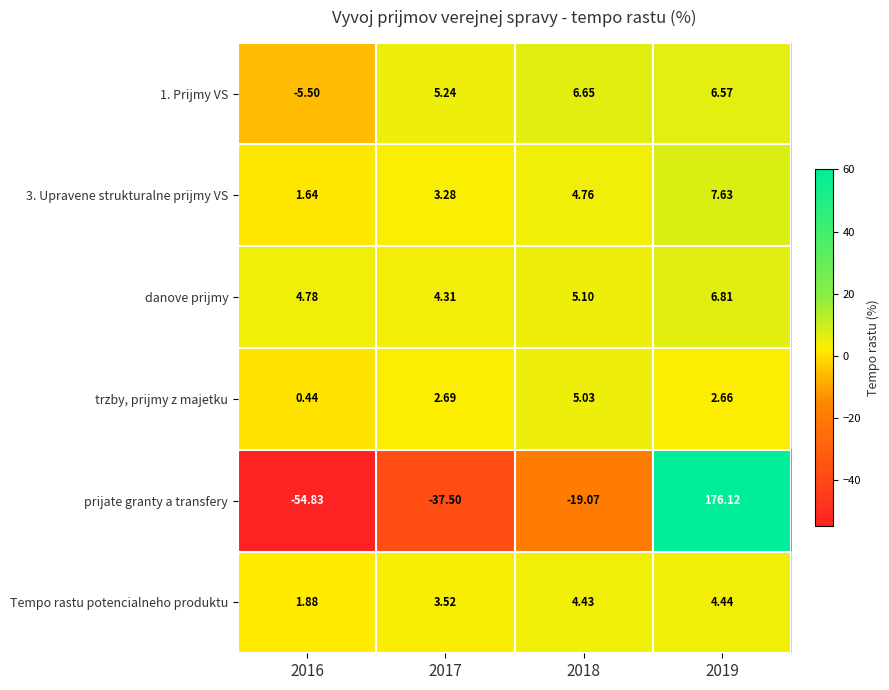

Which series has the largest range (max minus min)?

prijate granty a transfery